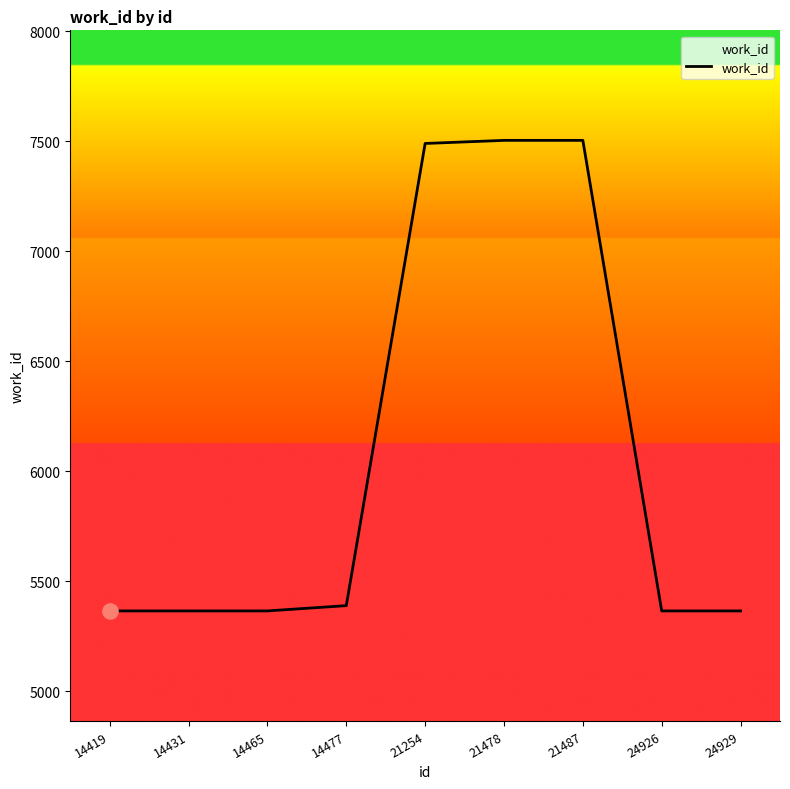

What is the change in value from 14431 to 14477?

+24